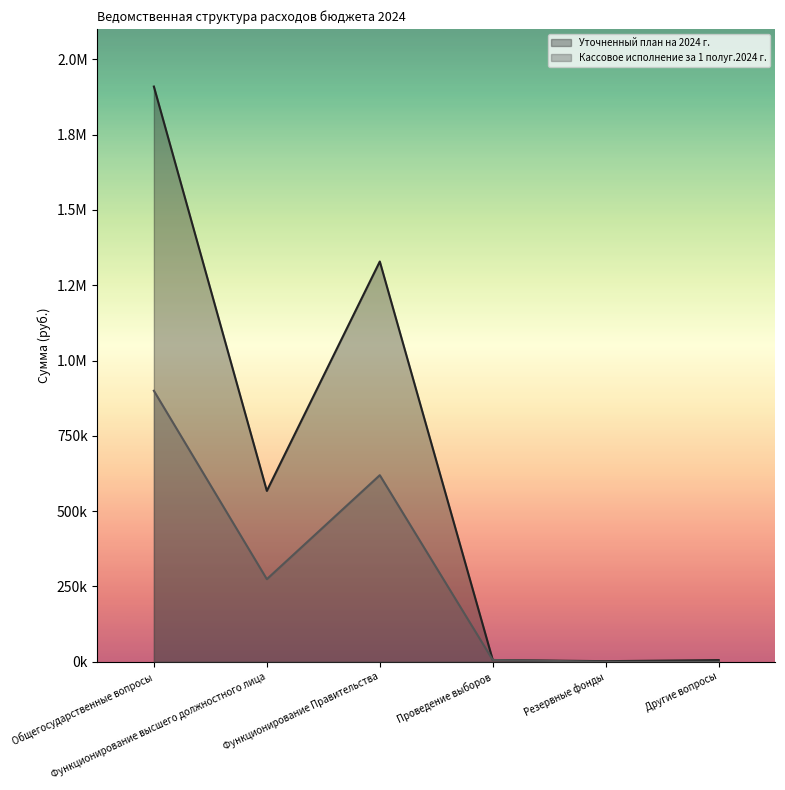

The value of Кассовое исполнение за 1 полуг.2024 г. at Другие вопросы is 502999.2. True or false?

False